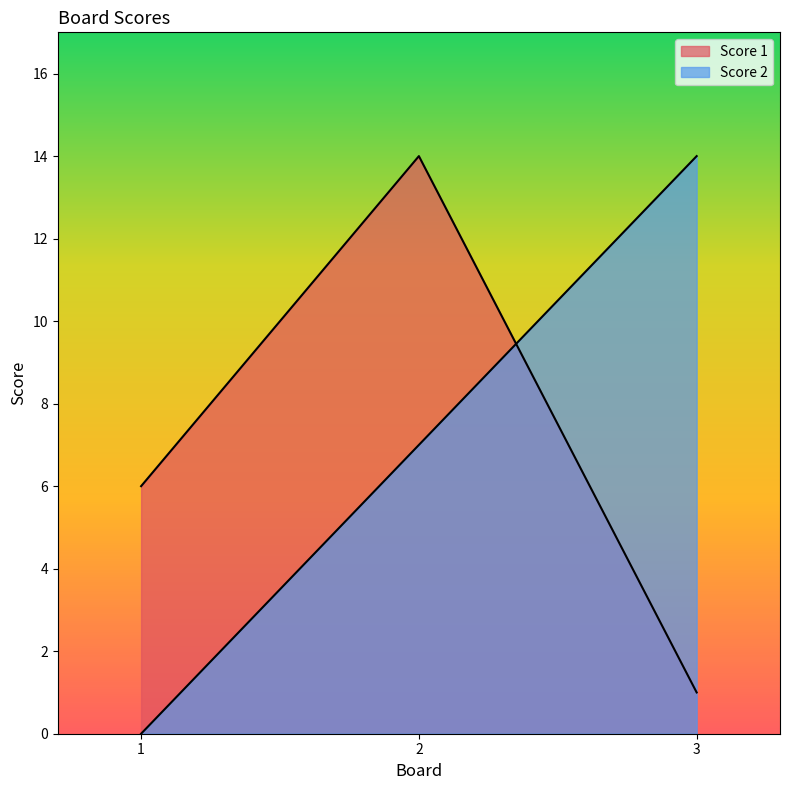

Is it true that Score 1 equals 14 at 2?

True